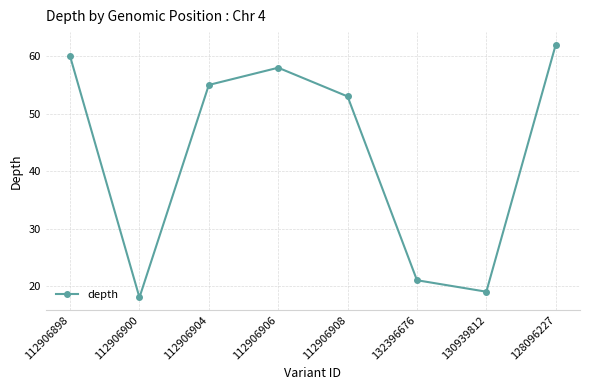

What value does the data have at 130939812, to the nearest 5?

20